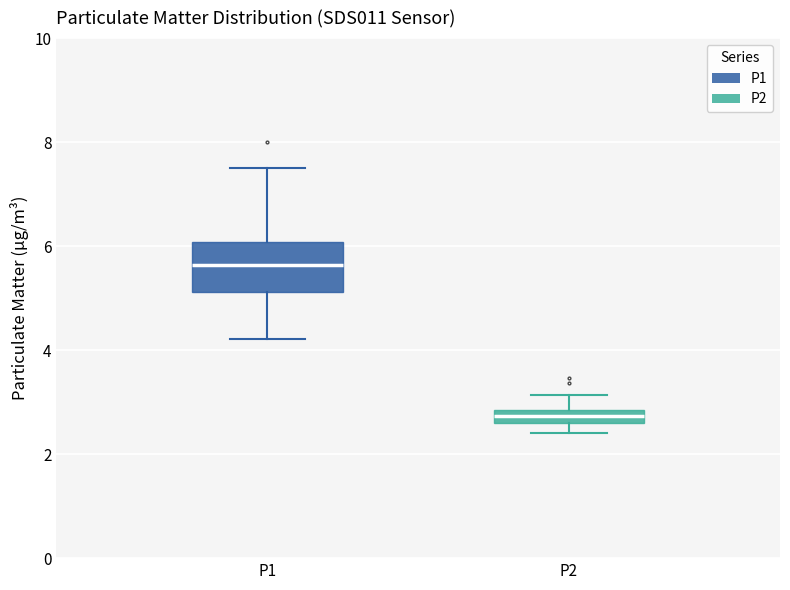

Which box has the lowest median line?

P2